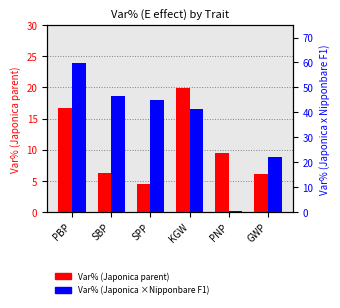

Which has a higher value, SBP or SPP?

SBP